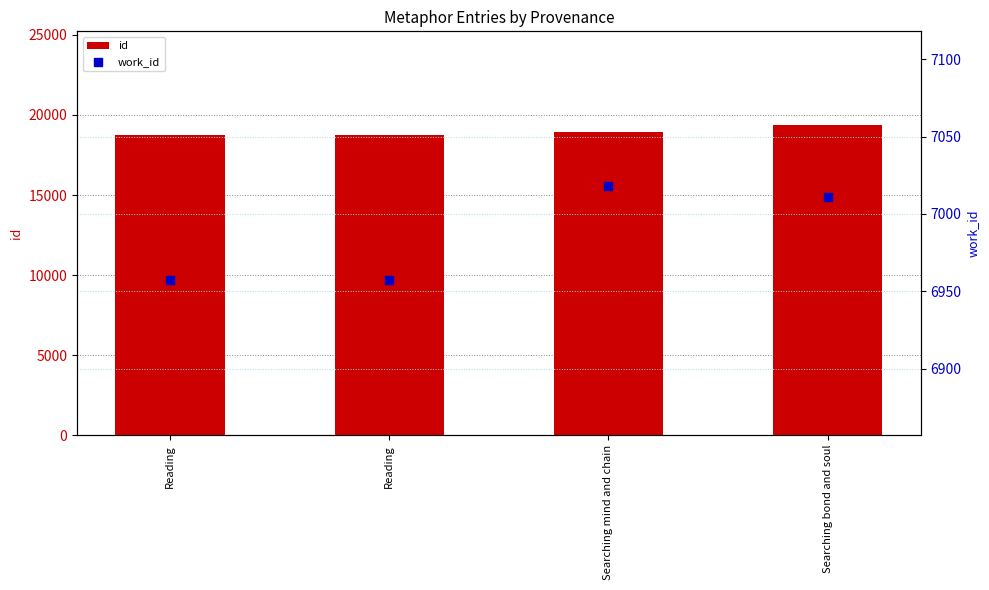

Which series has the largest total across all categories?

id